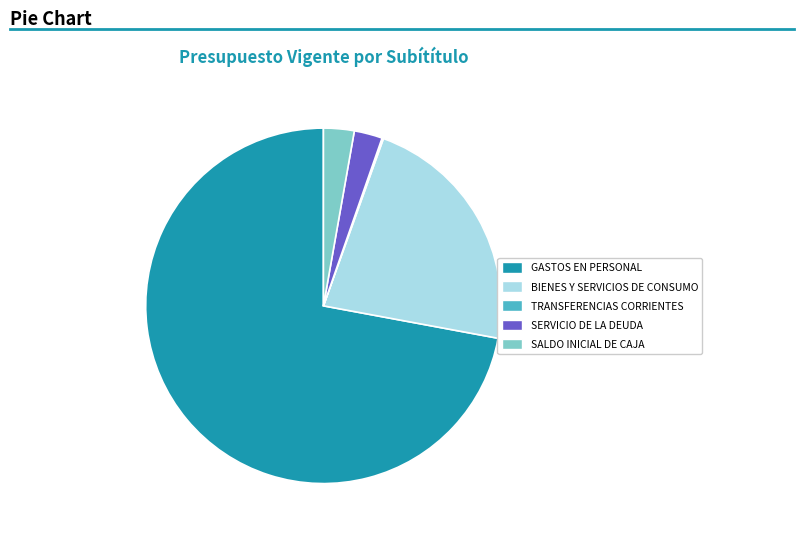

Is the sum of SERVICIO DE LA DEUDA and SALDO INICIAL DE CAJA greater than half?

No